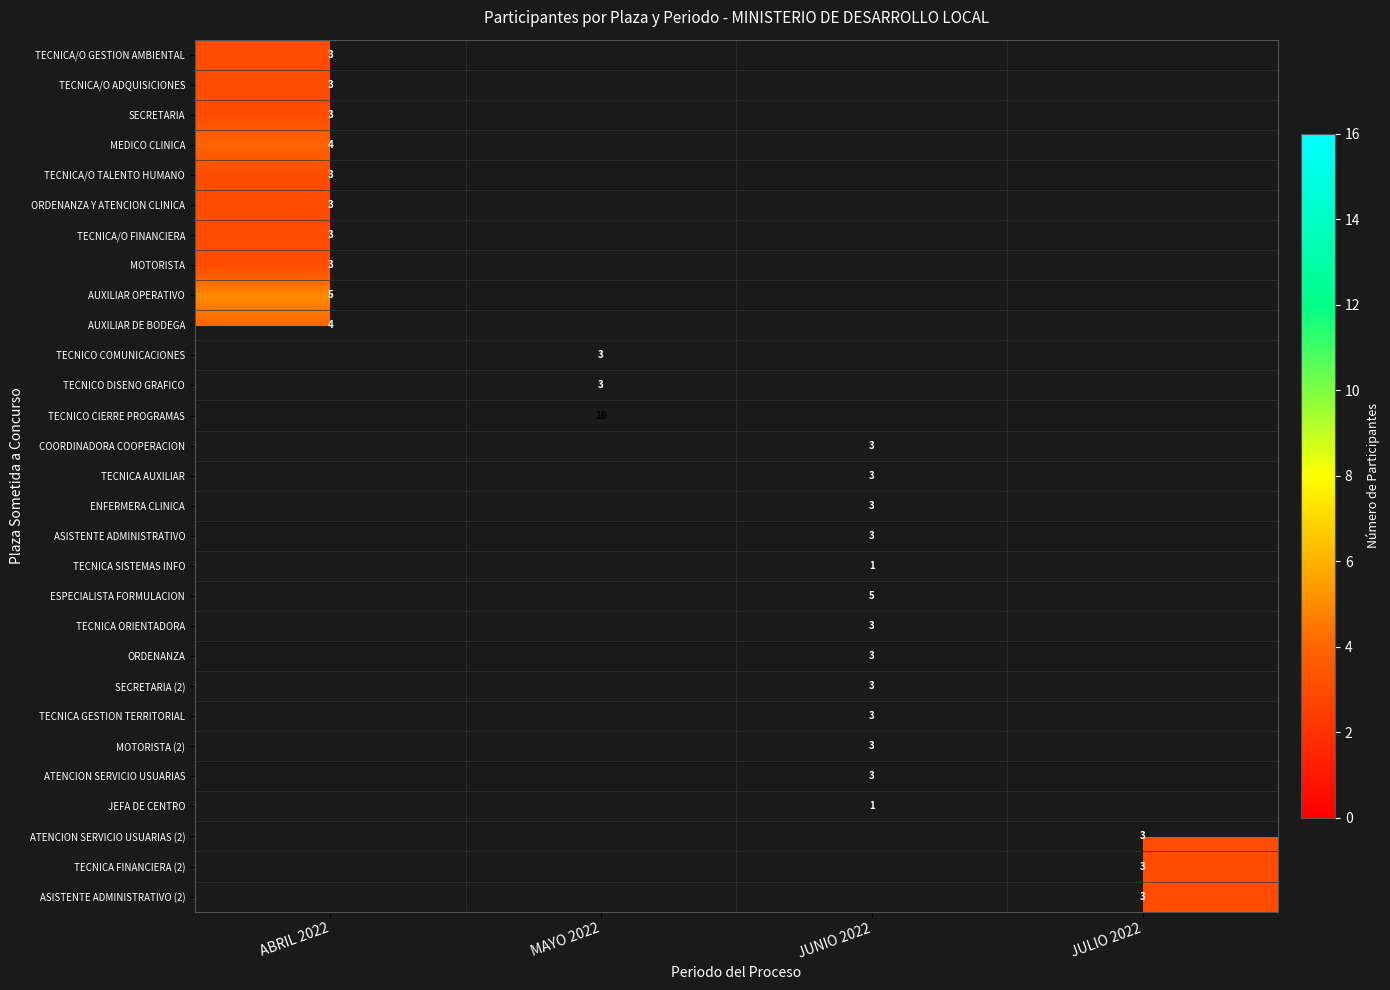

True or false: TECNICO COMUNICACIONES has a value of 5 at MAYO 2022.

False